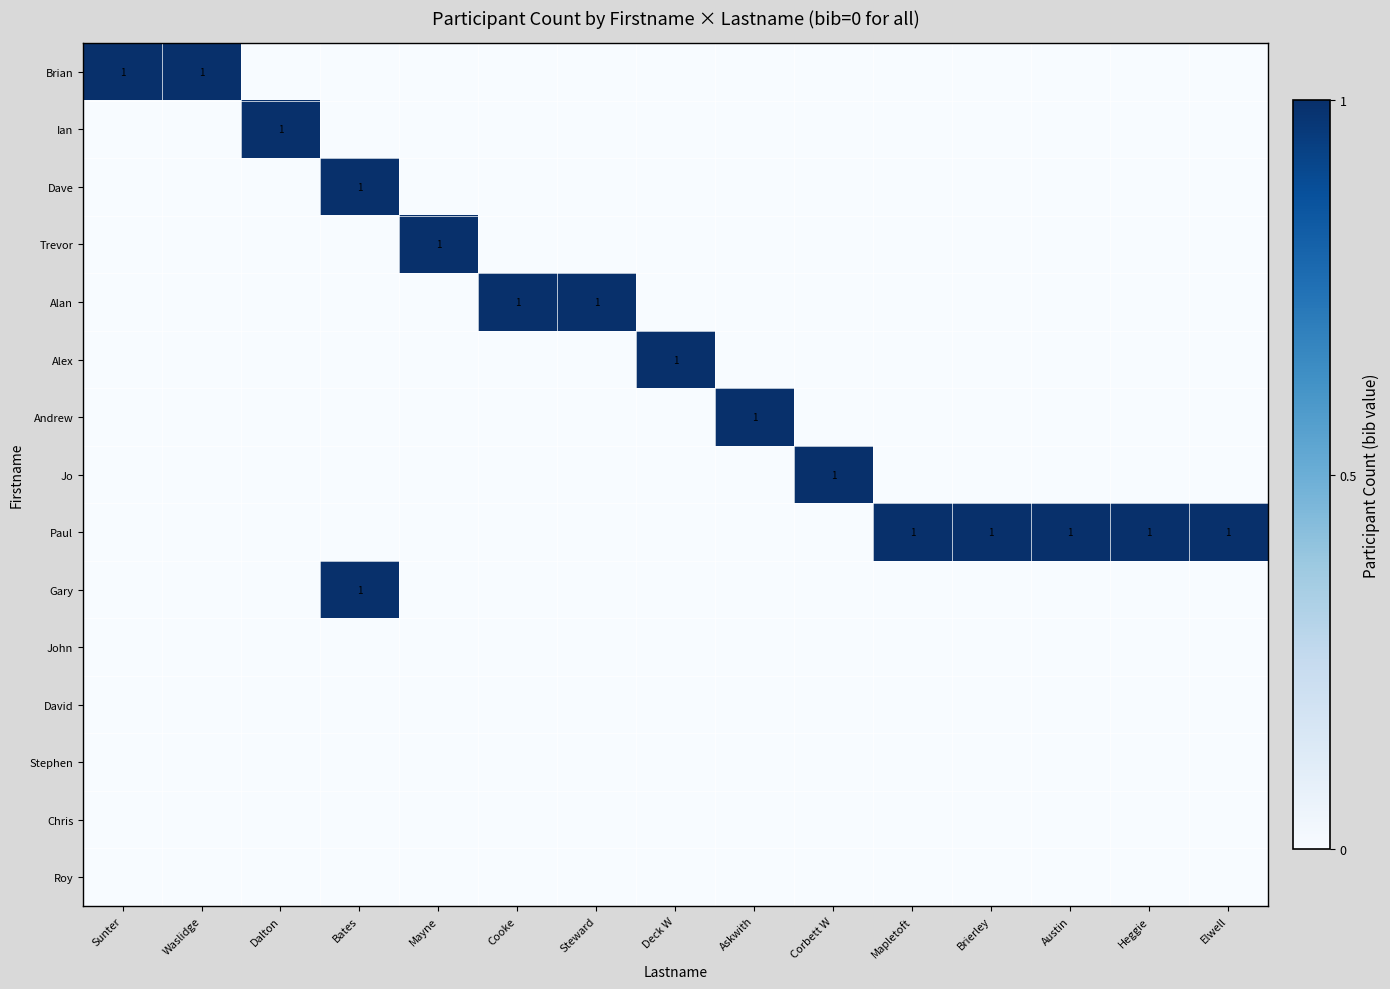

The value of Paul at Brierley is 1. True or false?

True